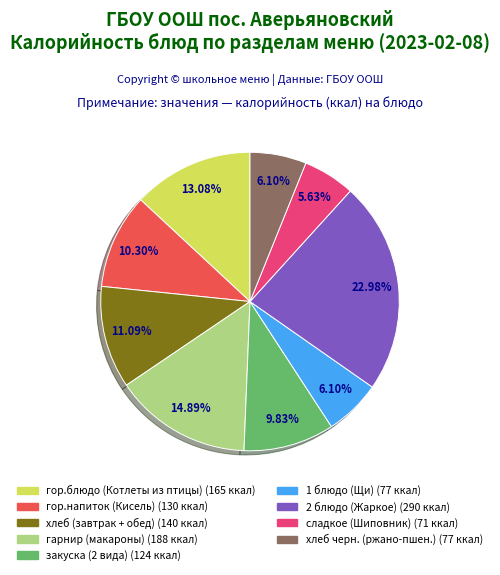

To the nearest percent, what is the difference between the largest and smallest slice percentages?

17%